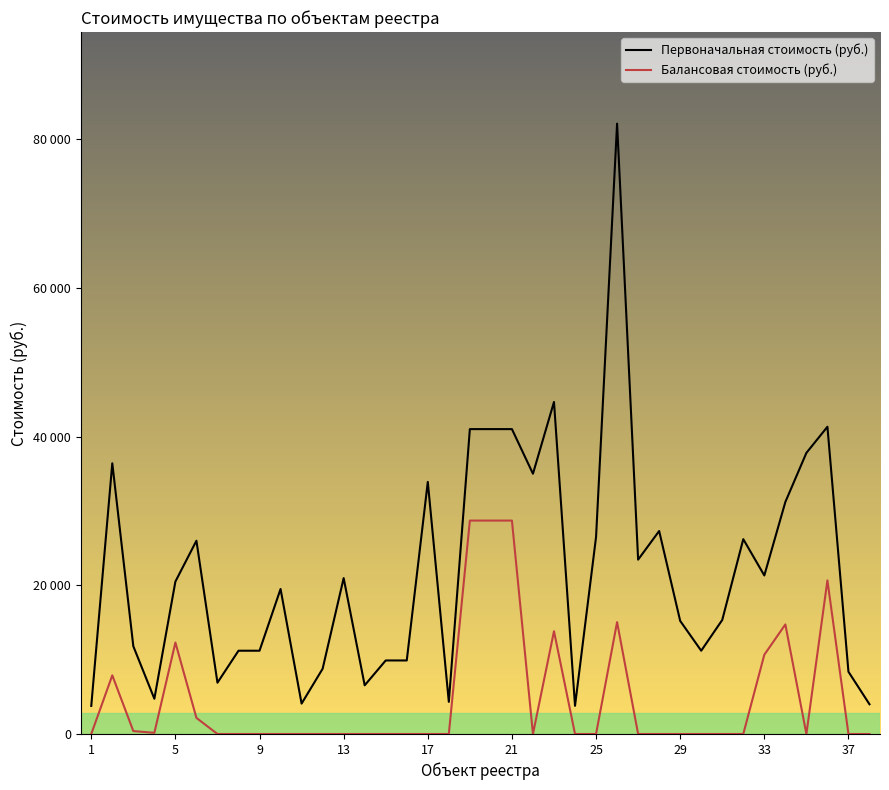

The Первоначальная стоимость (руб.) series shows 12232.8 at 37. True or false?

False